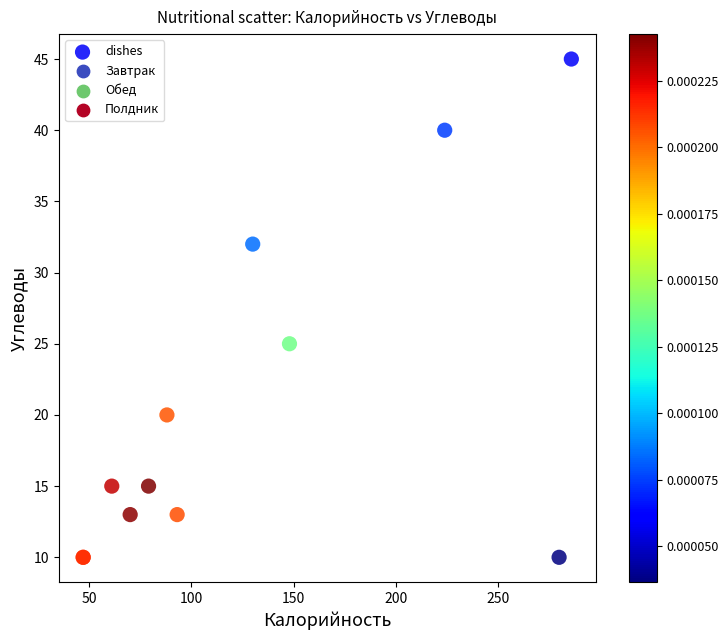

What Y value in the scatter plot is closest to 27?

25